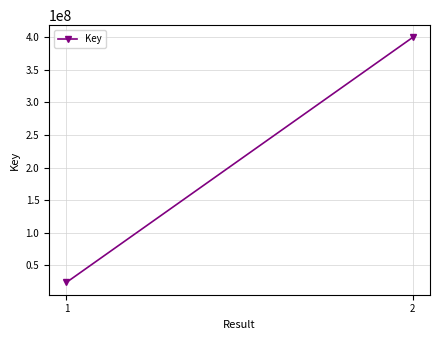

At which category does the chart reach its minimum across all series?

1